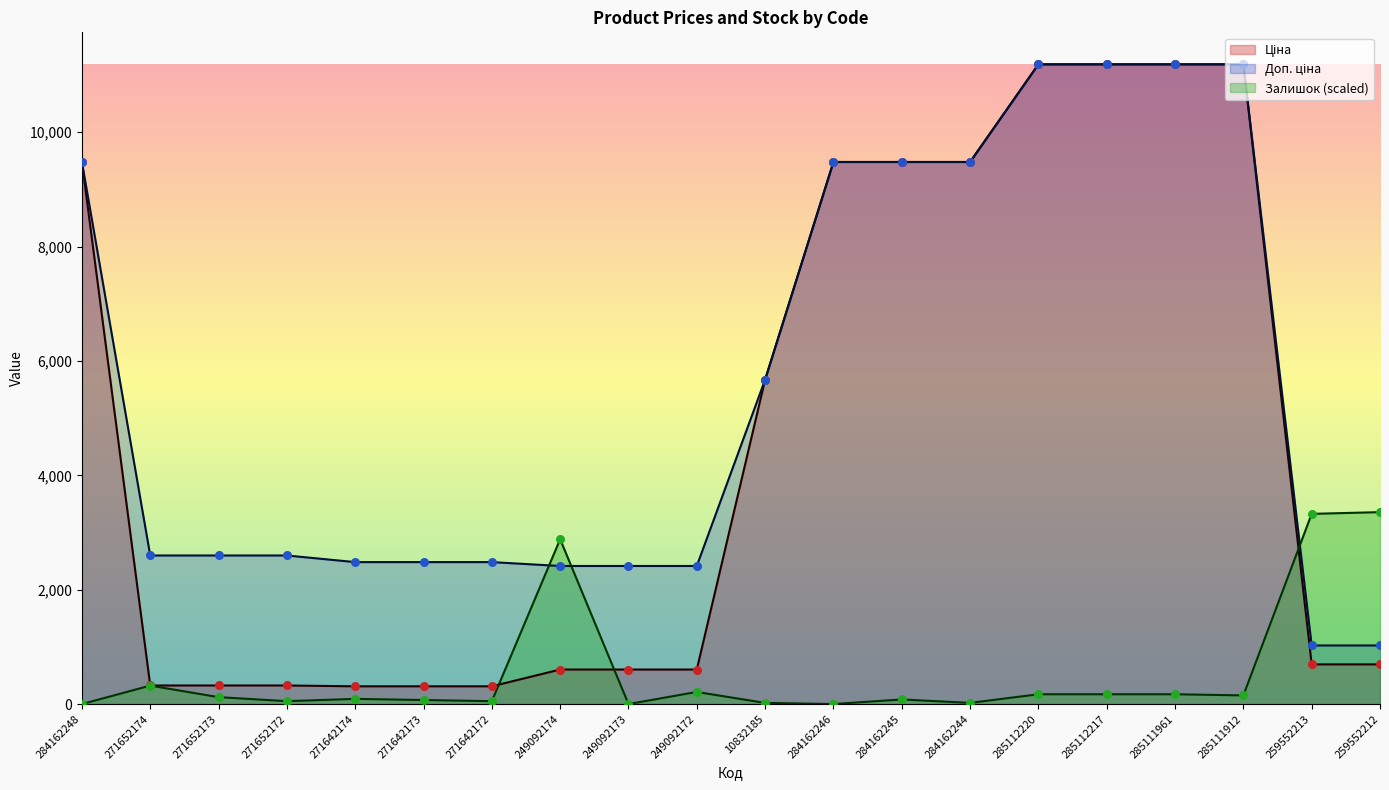

What is the total value across all series at 284162244?

18980.3